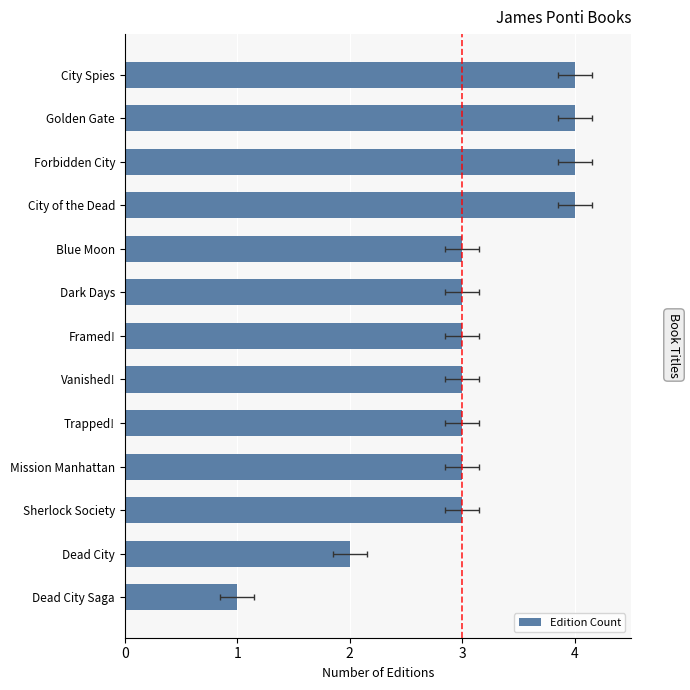

What is the minimum value shown in the chart?

1